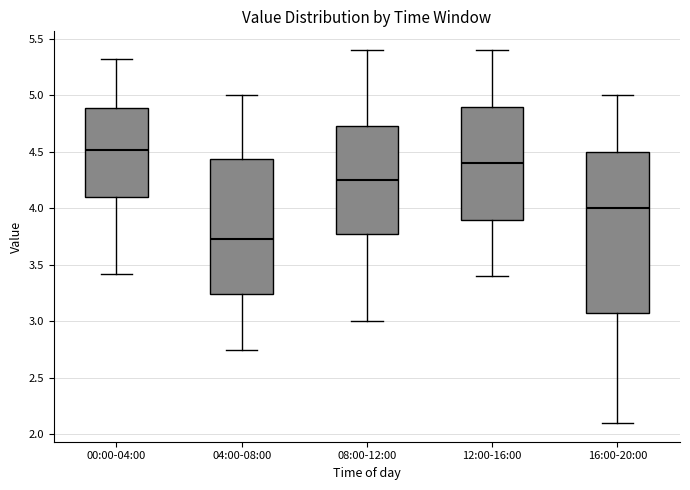

Reading left to right, read every box against the y-axis: the position of its median line, the range the box covers, and the ends of its whiskers. The values are not printed on the chart, so give them approximately, as read against the axis.

00:00-04:00: median 4.50, box 4.10 to 4.90, whiskers 3.40 to 5.30
04:00-08:00: median 3.75, box 3.25 to 4.45, whiskers 2.75 to 5.00
08:00-12:00: median 4.25, box 3.80 to 4.75, whiskers 3.00 to 5.40
12:00-16:00: median 4.40, box 3.90 to 4.90, whiskers 3.40 to 5.40
16:00-20:00: median 4.00, box 3.10 to 4.50, whiskers 2.10 to 5.00